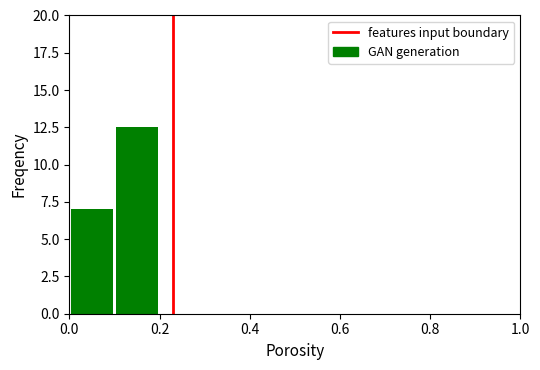

What is the sum of all values?

19.5